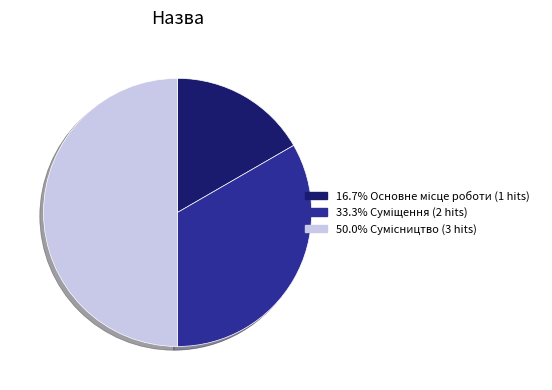

How many slices are in this pie chart?

3